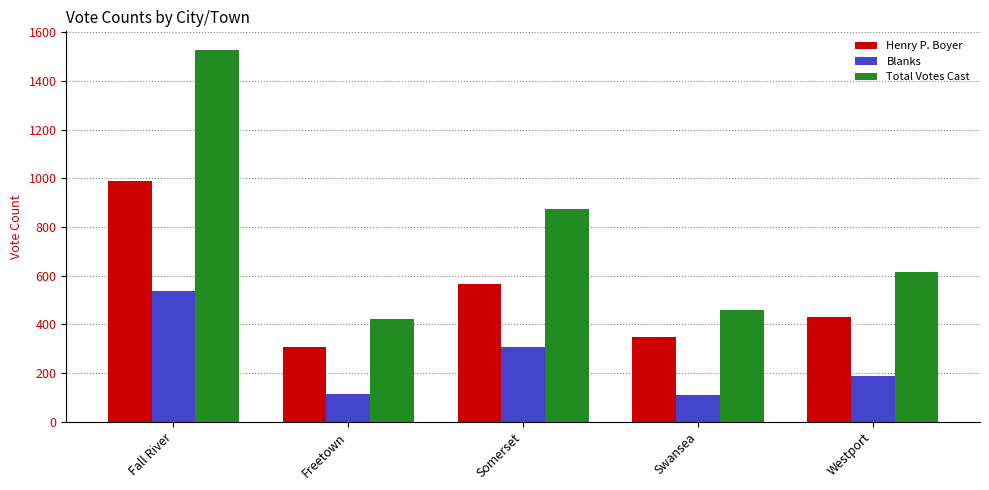

List the labels in order of Total Votes Cast value, largest first.

Fall River, Somerset, Westport, Swansea, Freetown